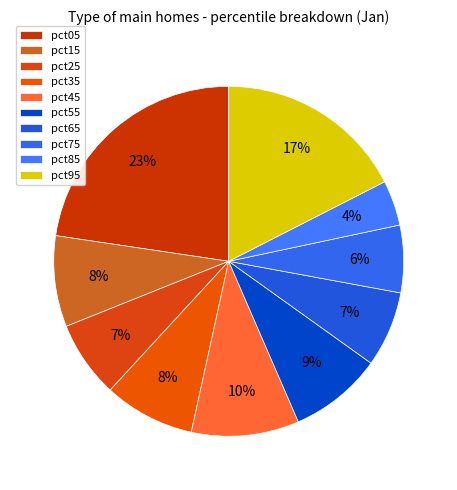

To the nearest percent, what percentage of the pie is pct85?

4%